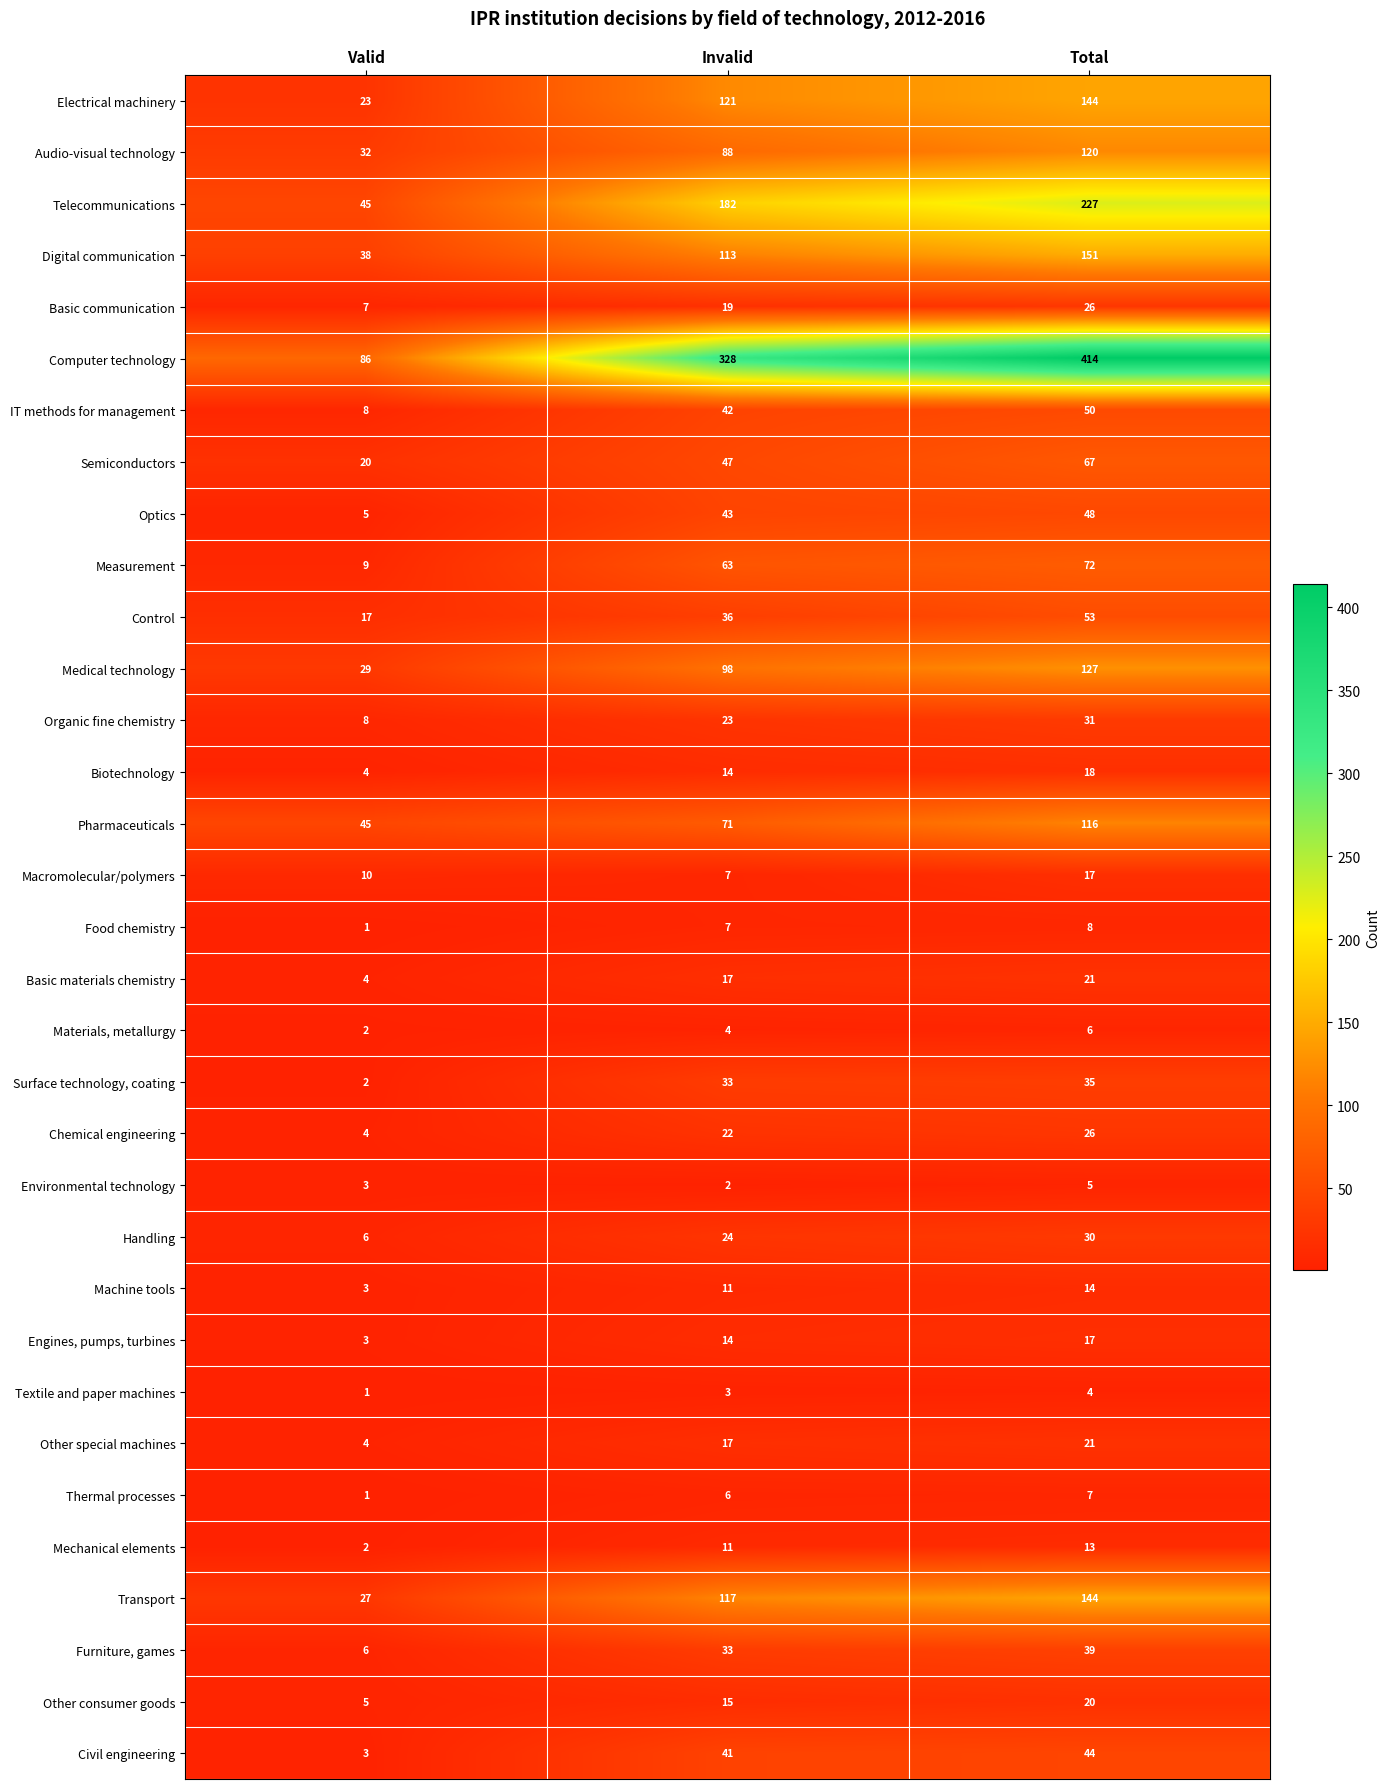

True or false: Environmental technology has a value of 2 at Invalid.

True